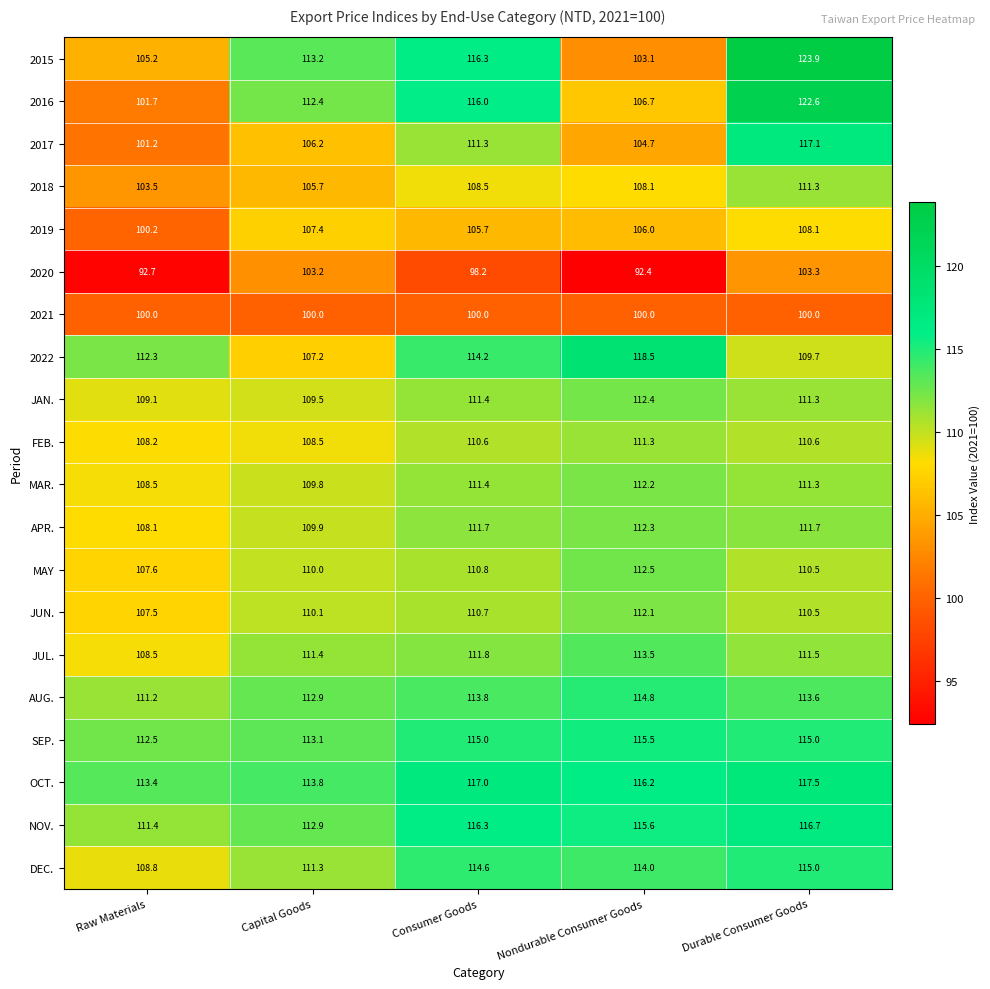

What is the approximate value of MAR. at Durable Consumer Goods?

111.3